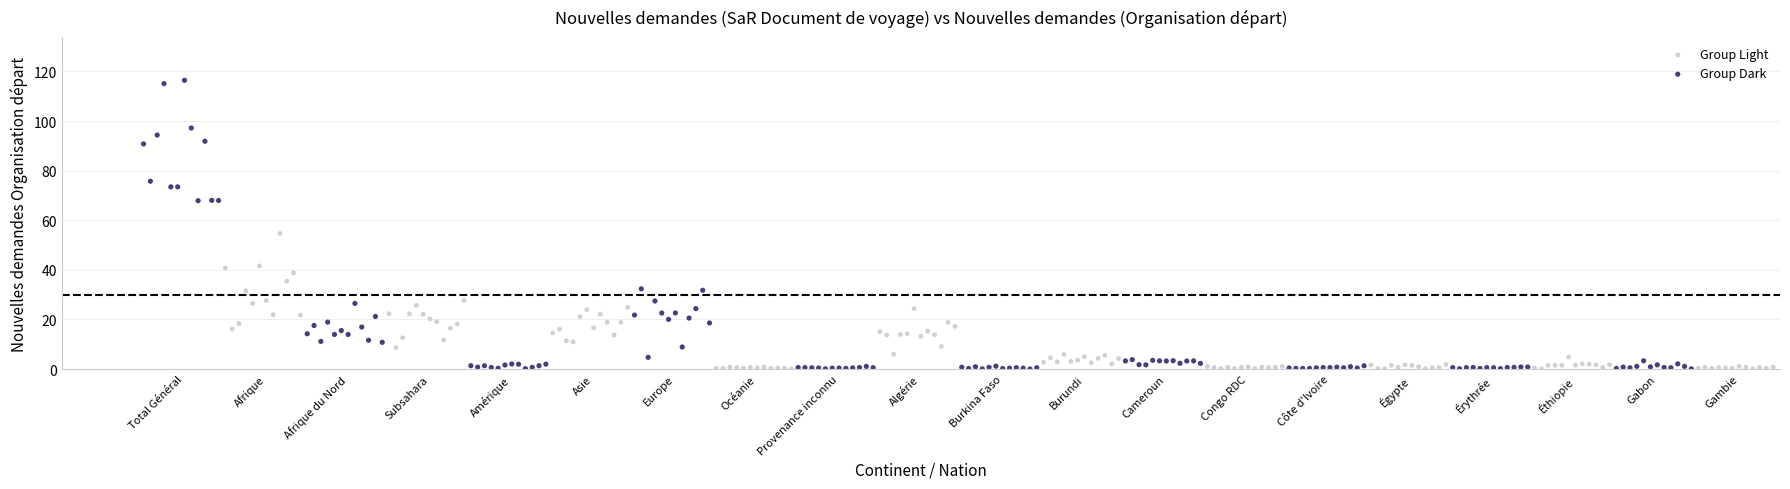

Which series has the largest Y range (max minus min)?

Group Dark